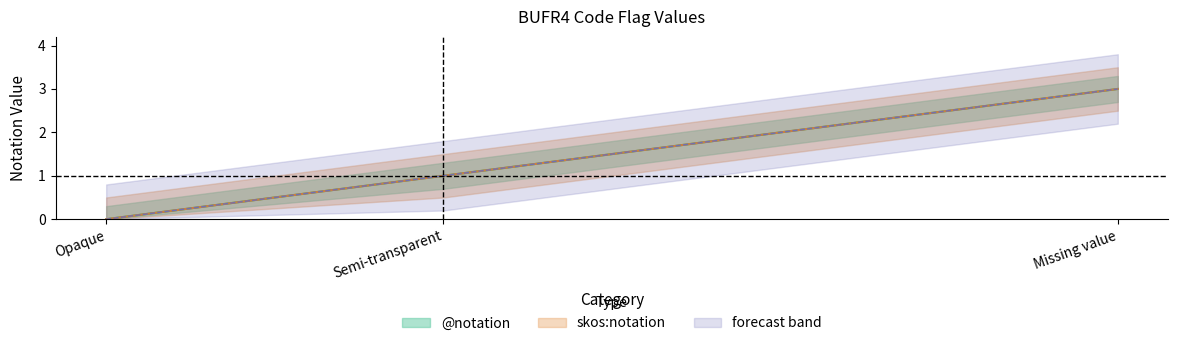

Which series changed the most between Semi-transparent and Missing value?

@notation